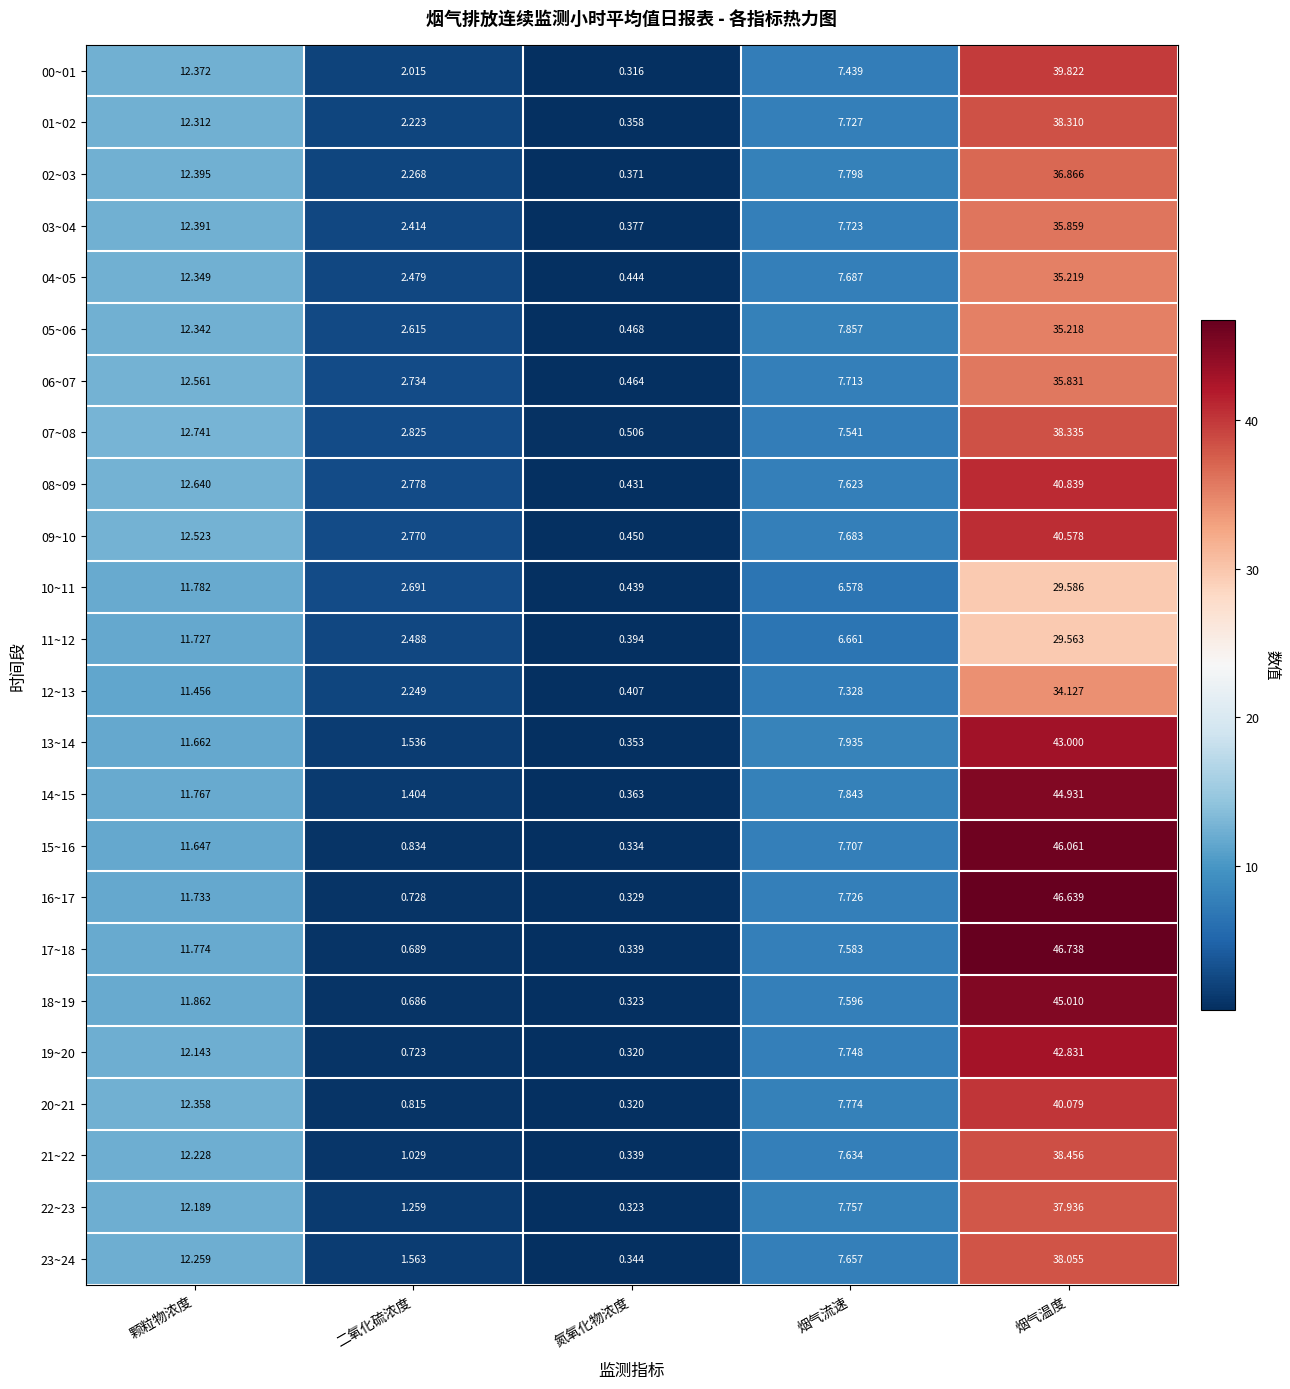

At which label does 02~03 reach its peak?

烟气温度